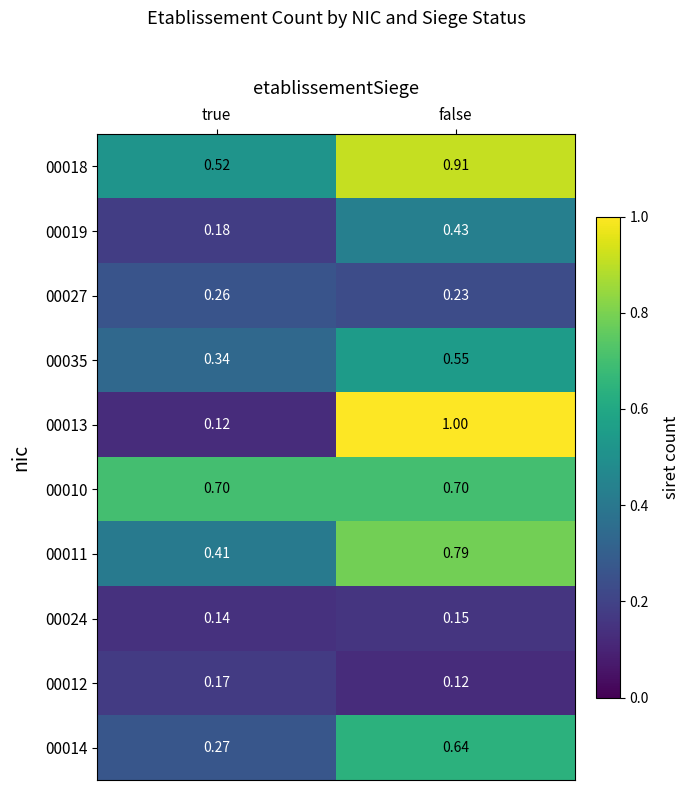

Which category has the lowest value in the 00013 series?

true